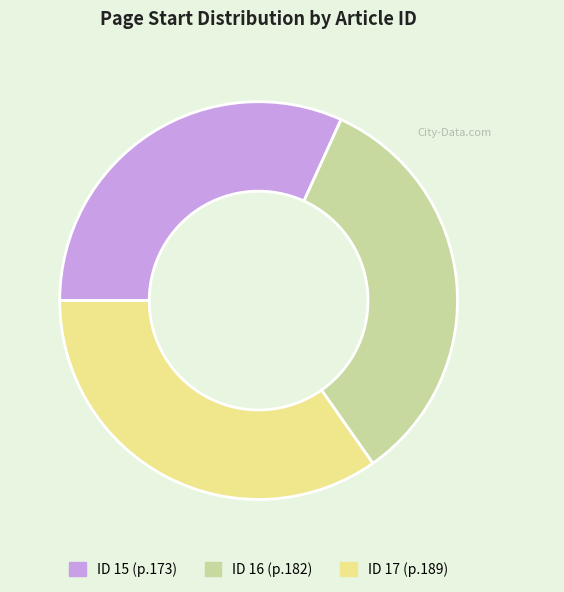

What is the largest slice in the pie chart?

ID 17 (p.189)